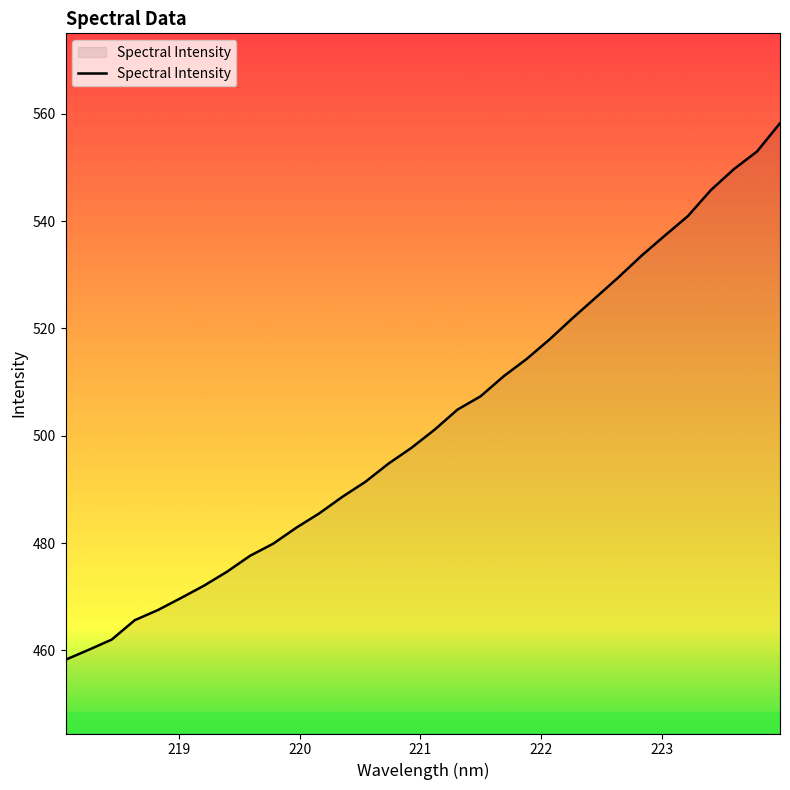

What is the minimum value shown in the chart?

458.3